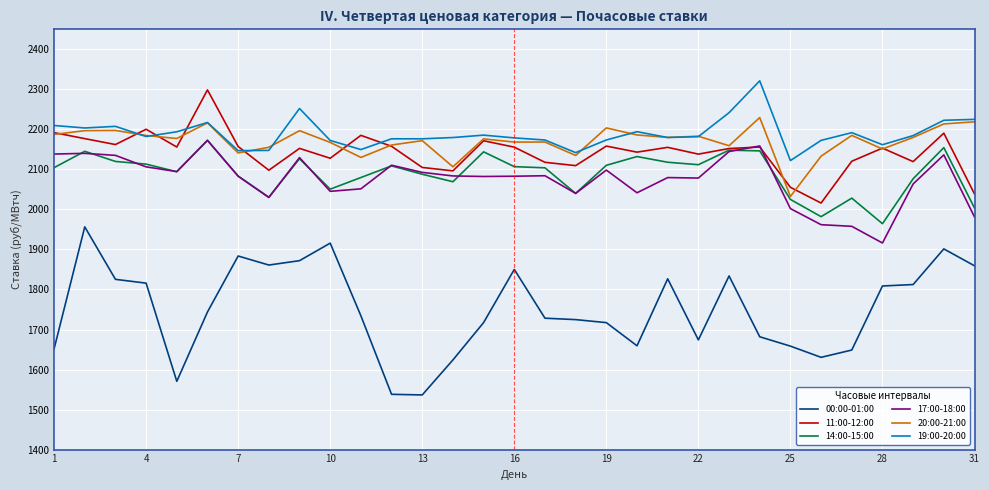

What is the highest value of the 20:00-21:00 series?

2229.6